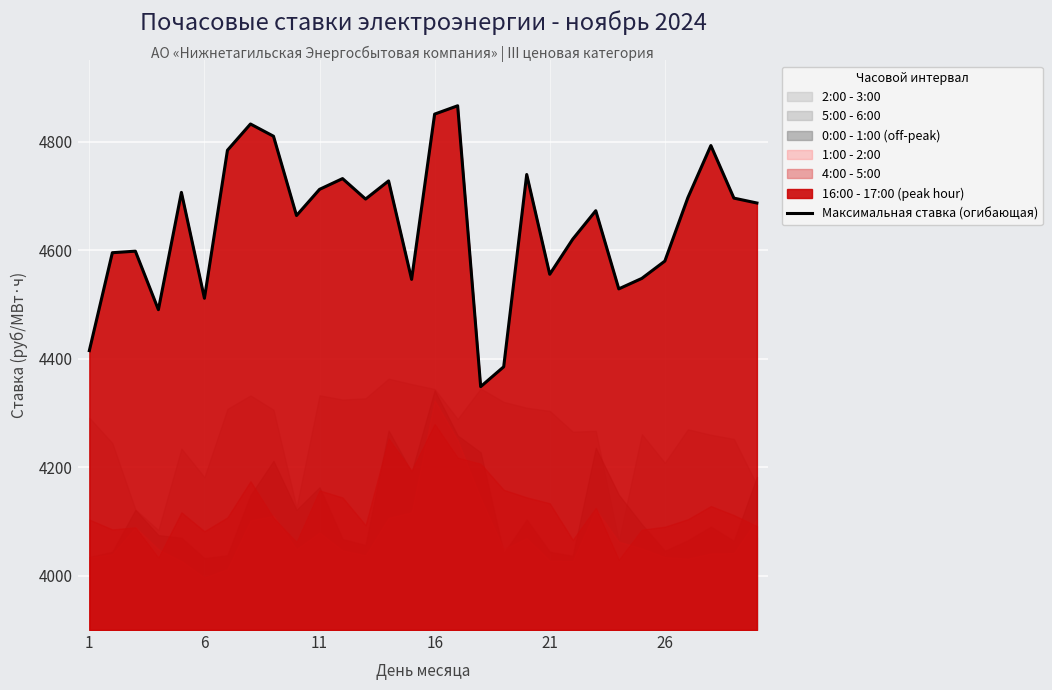

Is it true that Максимальная ставка (огибающая) equals 6291.3 at 26?

False